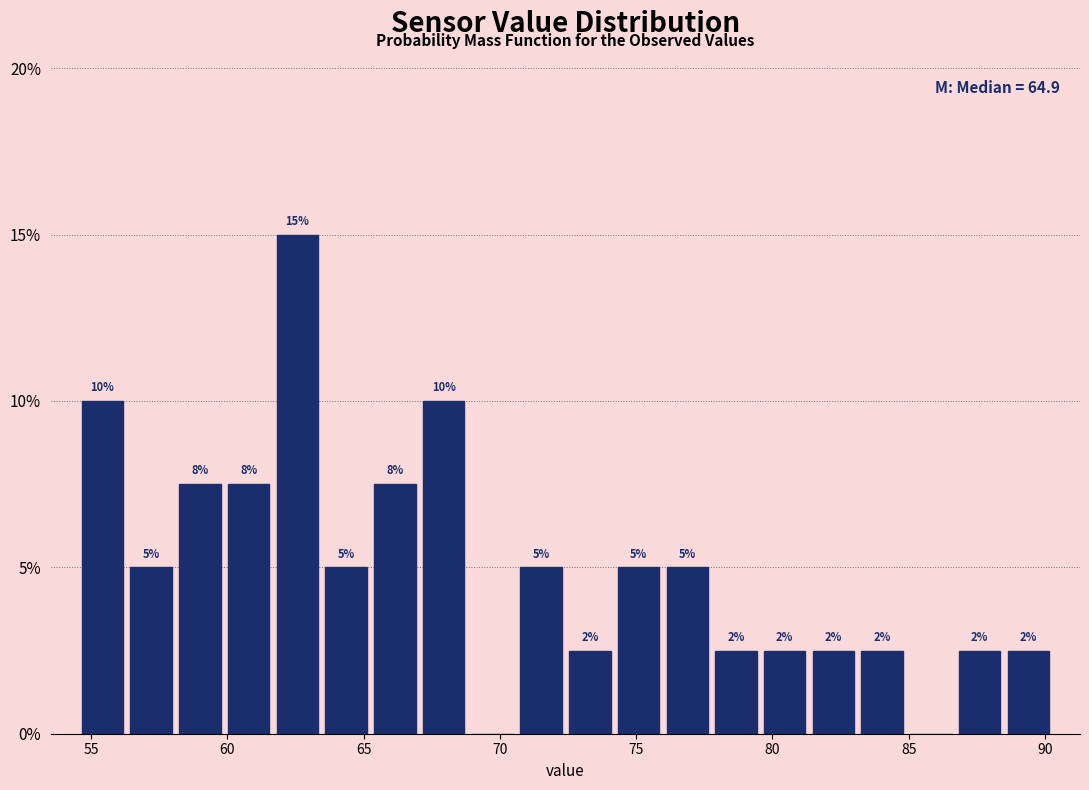

Read against the x-axis, roughly where is the centre of the tallest bar?

62.5